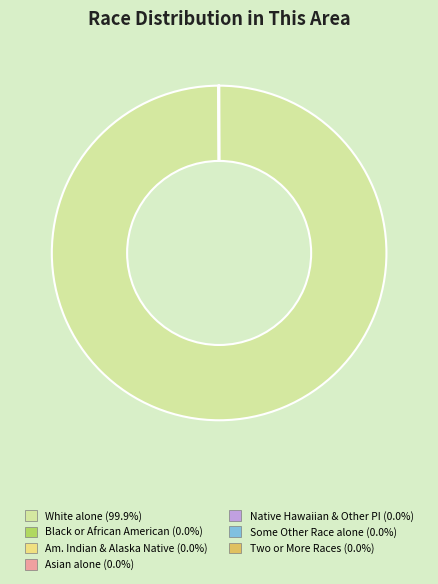

Does any single category account for the majority?

Yes